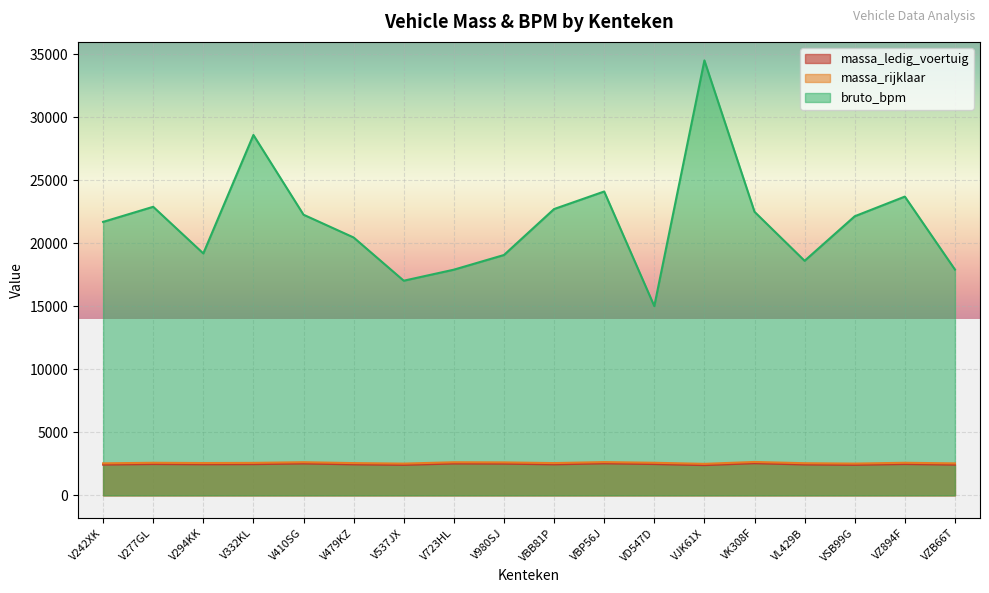

What are all the series names shown in the legend?

massa_ledig_voertuig, massa_rijklaar, bruto_bpm